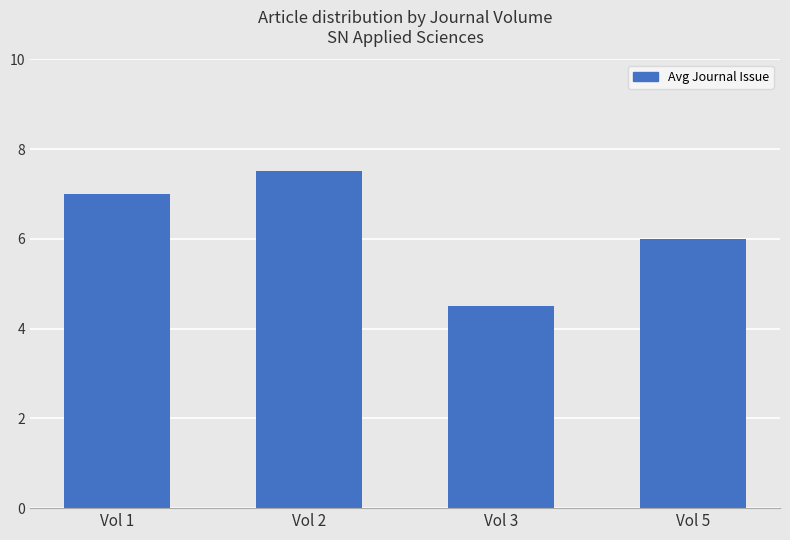

What is the sum of the values at Vol 2 and Vol 1?

14.5